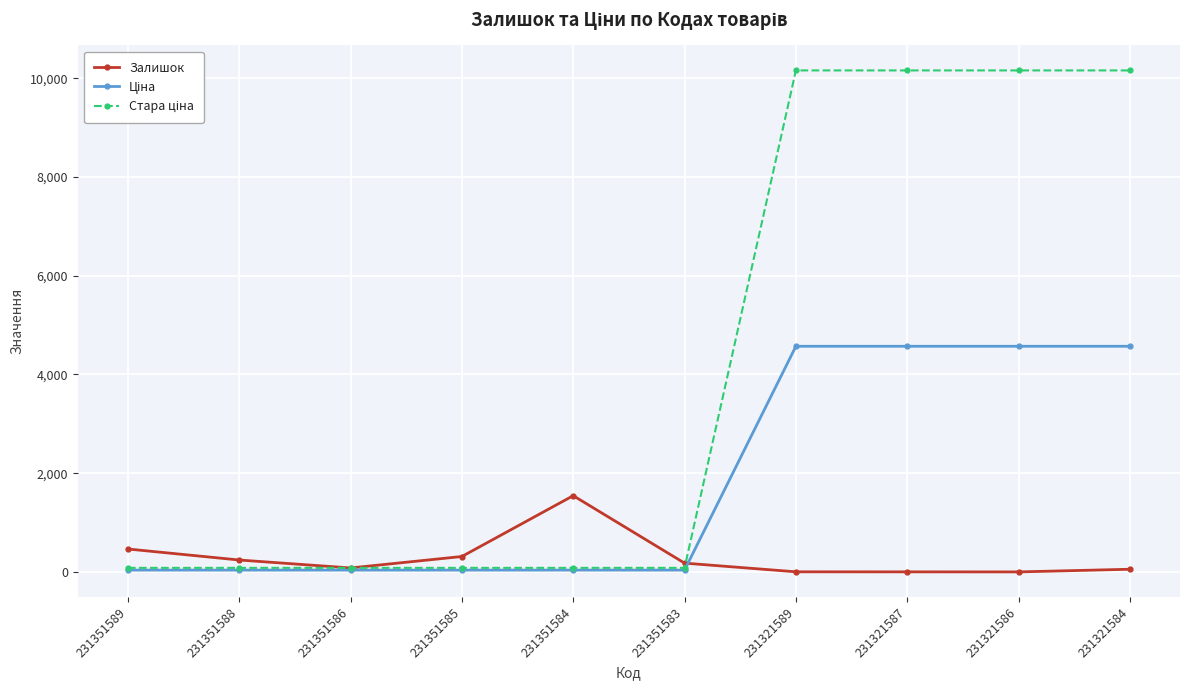

Is it true that Залишок equals 465.0 at 231351589?

True